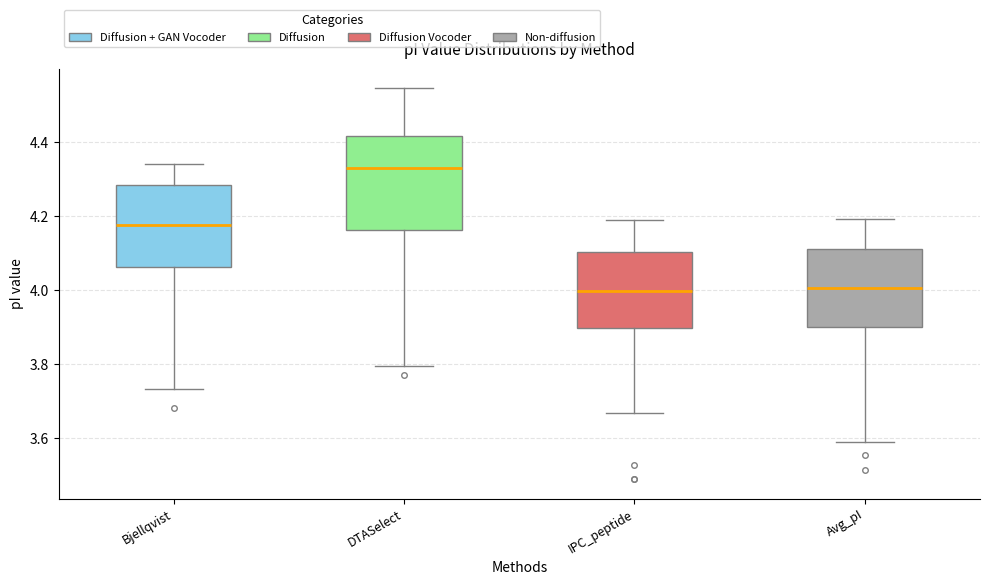

Reading left to right, transcribe this box plot: for each box, give where its median line is, the range the box spans, and where its two whiskers end, as read against the y-axis. The values are not printed on the chart, so give them approximately, as read against the axis.

Bjellqvist: median 4.18, box 4.06 to 4.28, whiskers 3.74 to 4.34
DTASelect: median 4.32, box 4.16 to 4.42, whiskers 3.80 to 4.54
IPC_peptide: median 4.00, box 3.90 to 4.10, whiskers 3.66 to 4.20
Avg_pI: median 4.00, box 3.90 to 4.12, whiskers 3.60 to 4.20